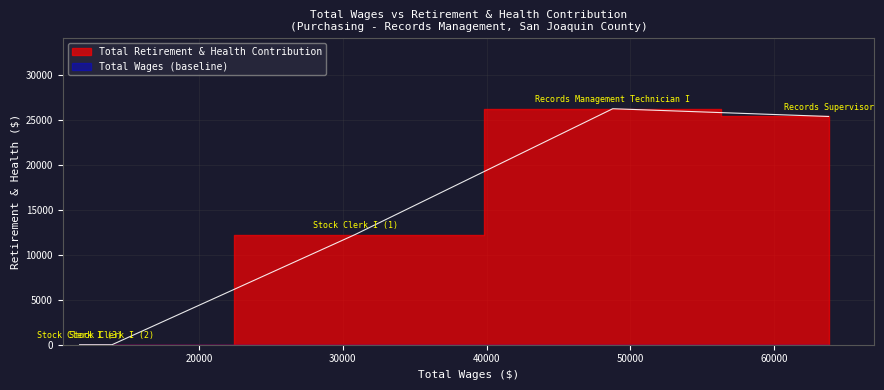

Does the chart have visible grid lines?

Yes